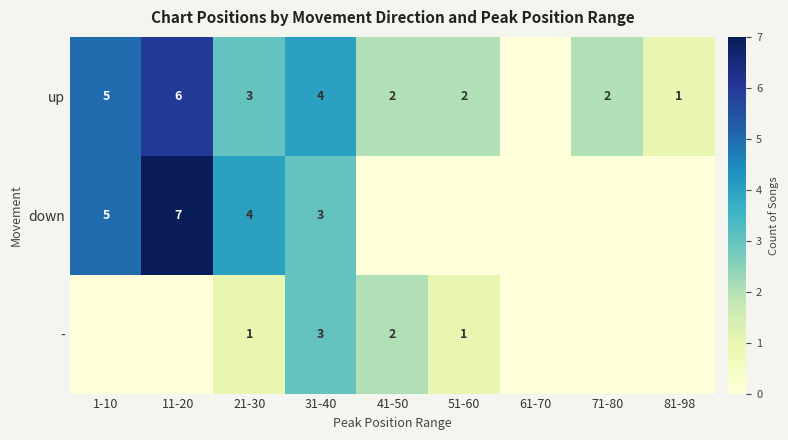

What is the sum of the up values at 31-40 and 81-98?

5